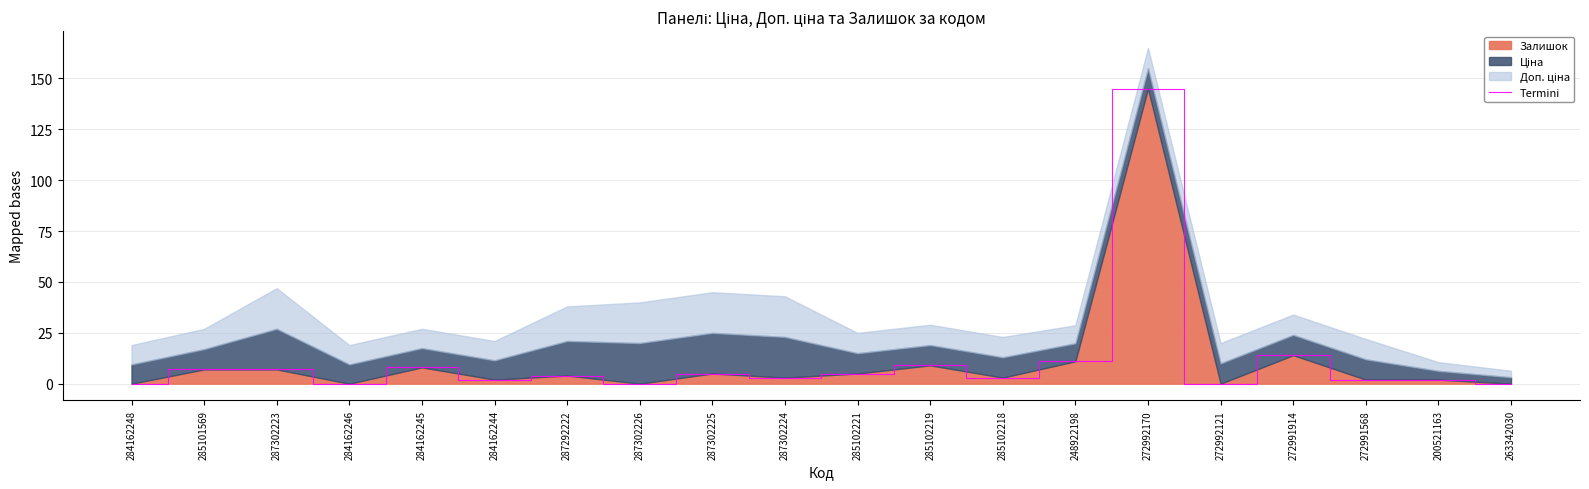

Between 272991914 and 272991568, which is larger?

272991914